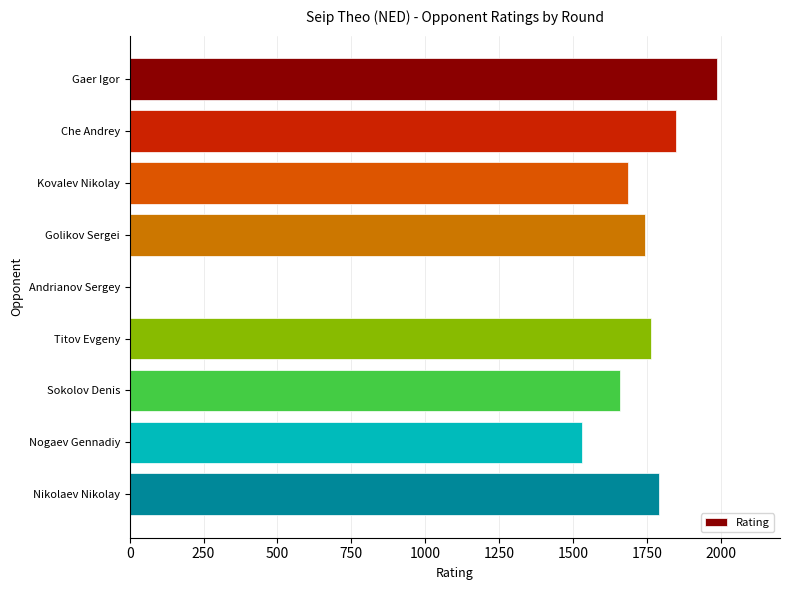

Reading bottom to top, list all the values displayed in this chart.

Nikolaev Nikolay=1790	Nogaev Gennadiy=1529	Sokolov Denis=1660	Titov Evgeny=1764	Andrianov Sergey=0	Golikov Sergei=1742	Kovalev Nikolay=1686	Che Andrey=1849	Gaer Igor=1987